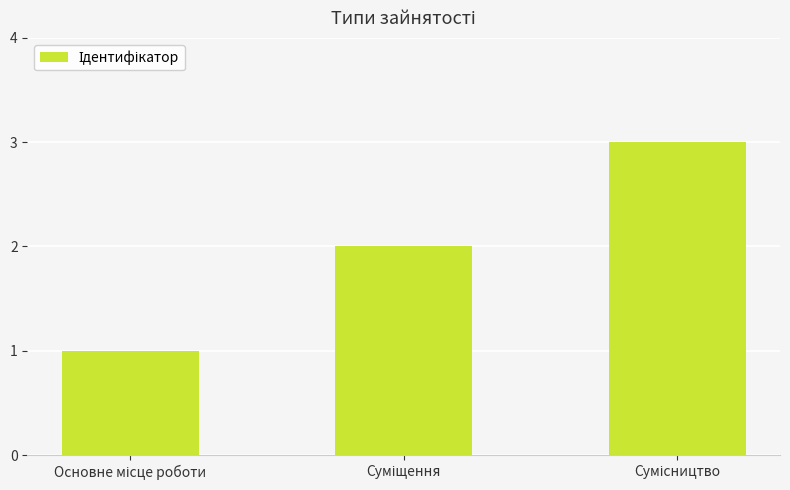

What is the sum of all values?

6